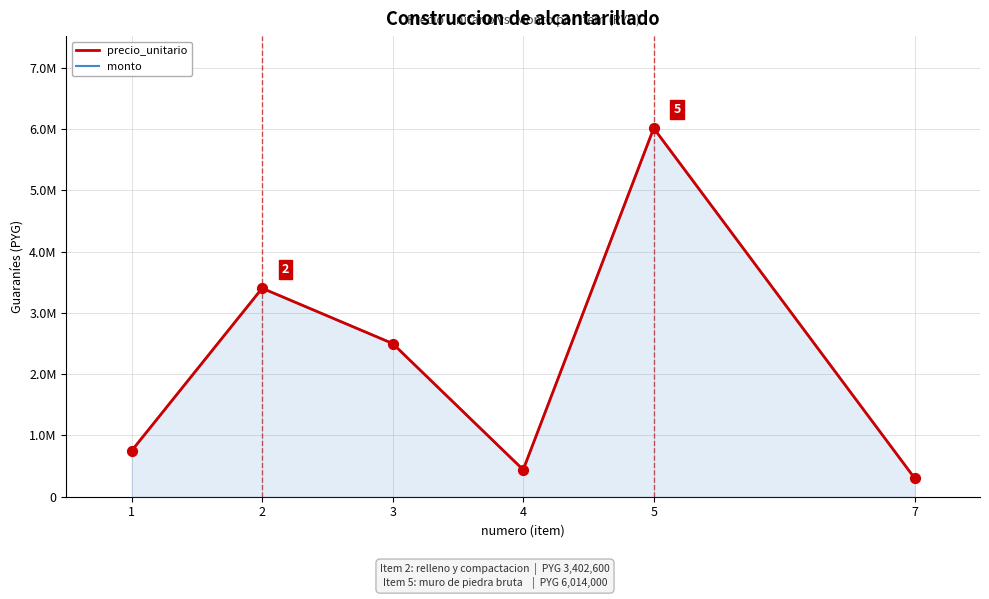

What is the total value across all series at 1?

1500000